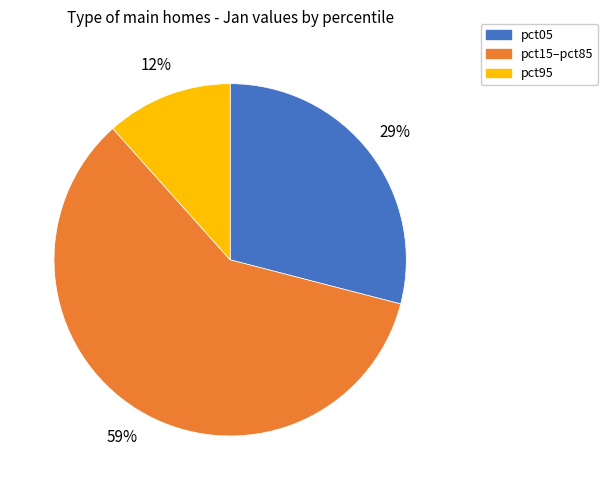

To the nearest percent, what is the average slice percentage?

33%